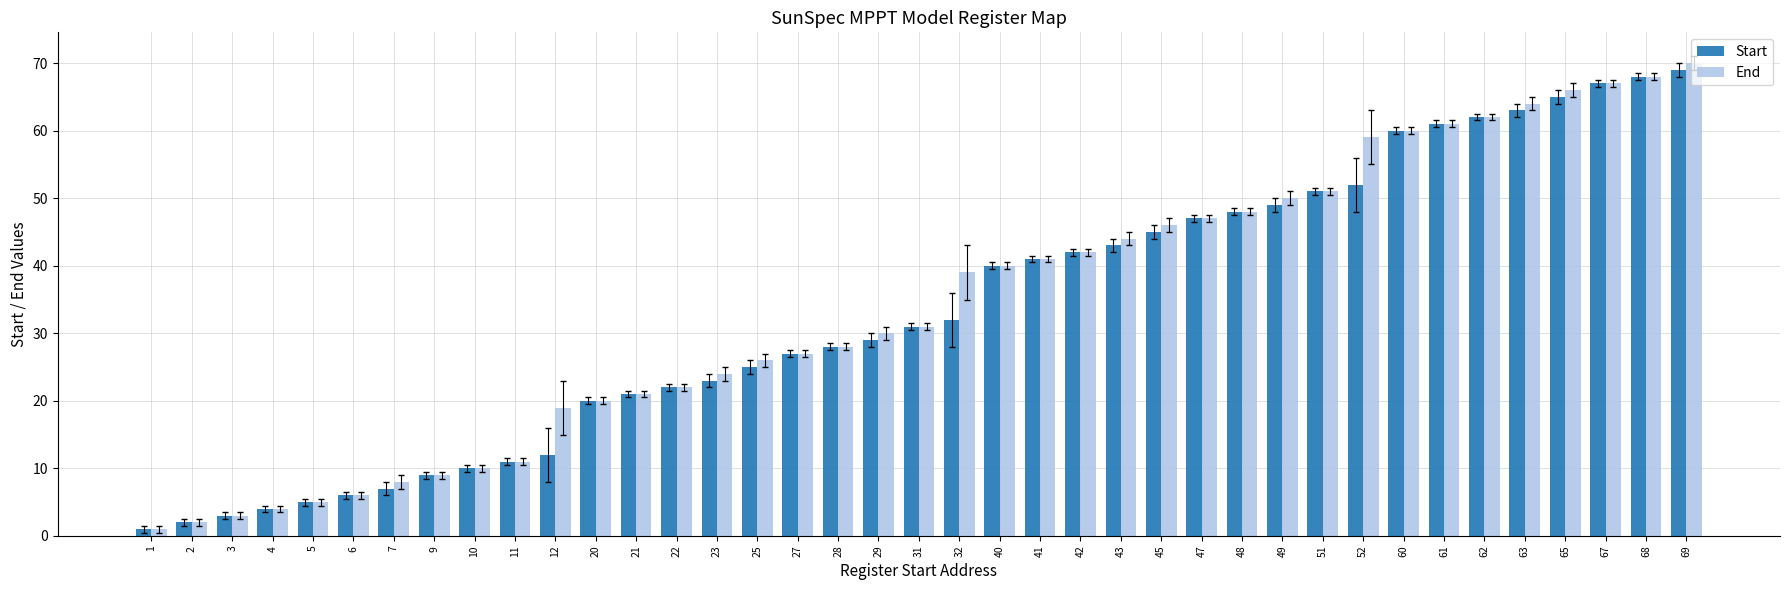

What is the difference between the second highest and second lowest values in the Start series?

66